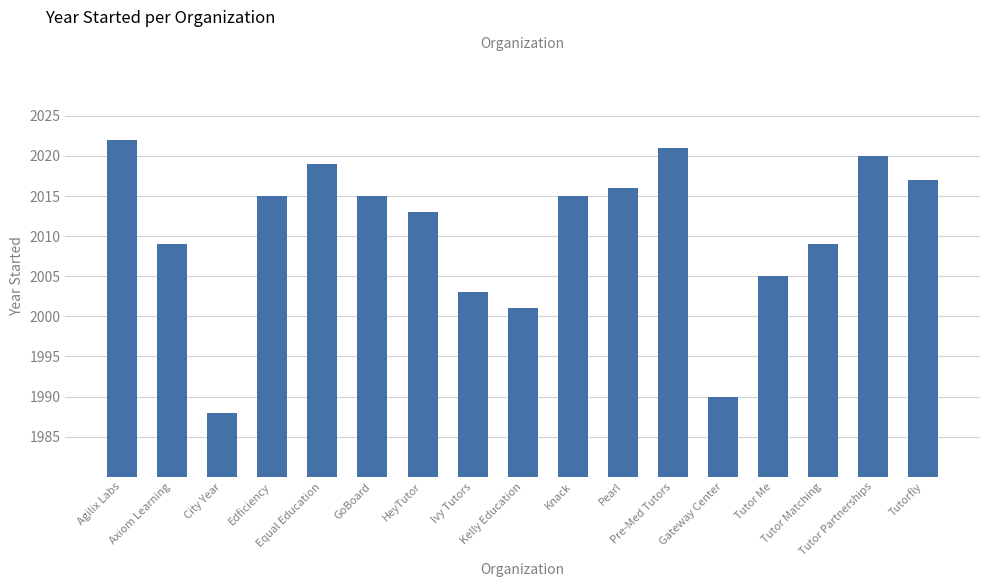

What is the difference between the second highest and minimum values?

33